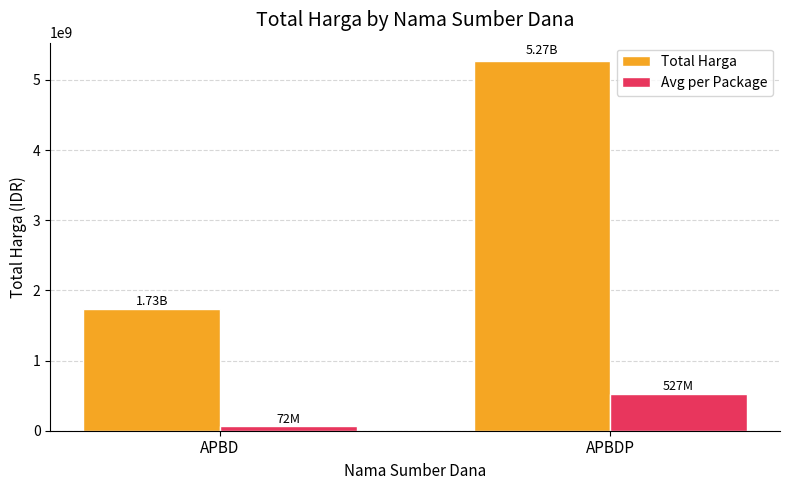

What is the value of the Total Harga bar at the 1st from the left?

1733610447.0